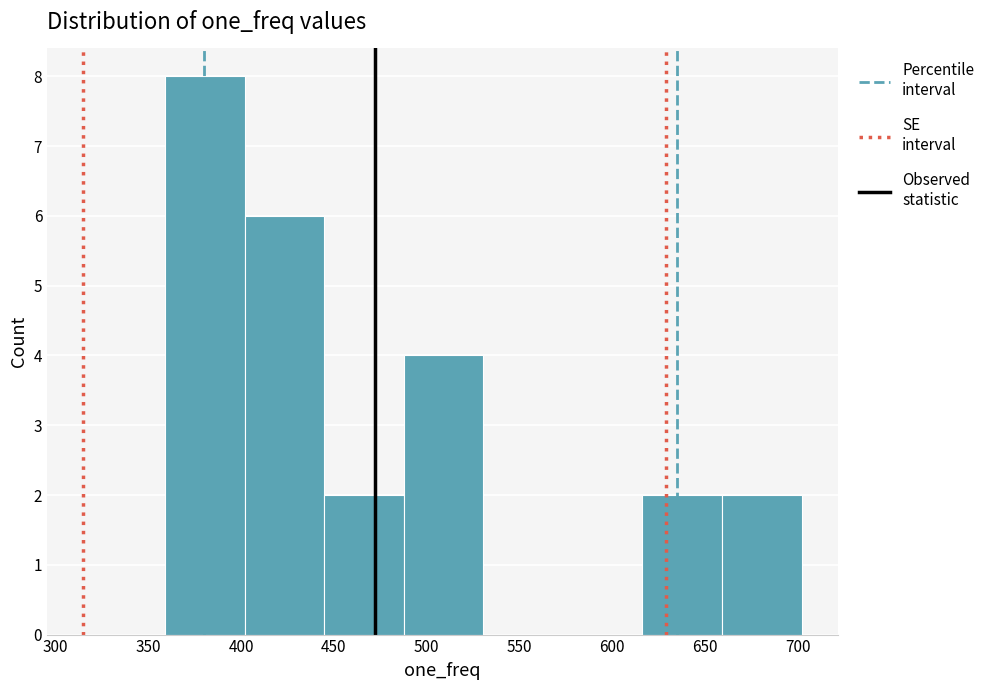

Reading left to right, list every bar in this chart as the range it spans on the x-axis followed by its height. Neither the bar edges nor the heights are printed on the chart, so give them approximately, as read against the axes.

360 to 400: 8
400 to 445: 6
445 to 490: 2
490 to 530: 4
530 to 575: 0
575 to 615: 0
615 to 660: 2
660 to 700: 2